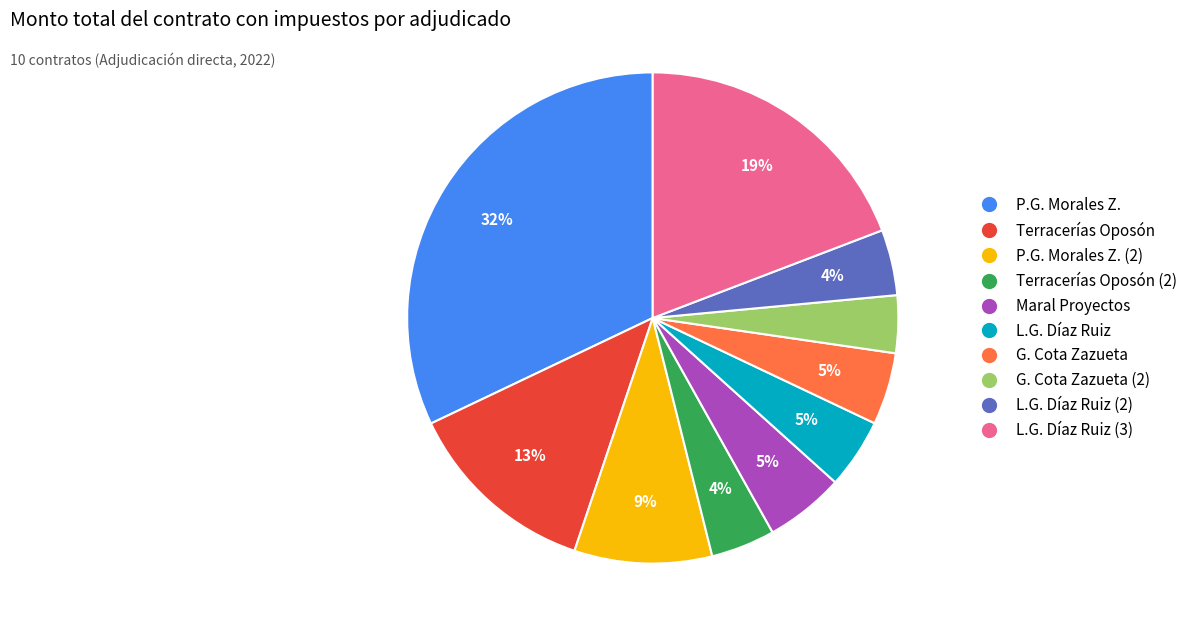

To the nearest percent, what is the difference between the largest and smallest slice percentages?

28%